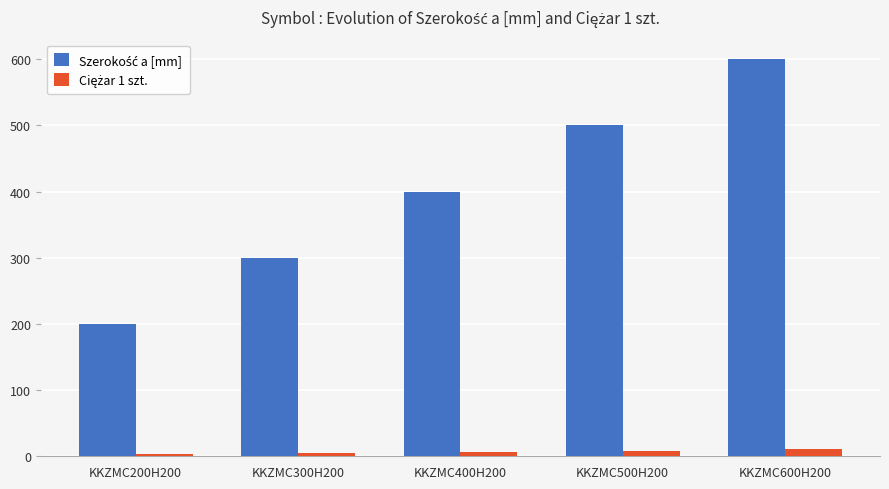

What is the greatest value displayed?

600.0